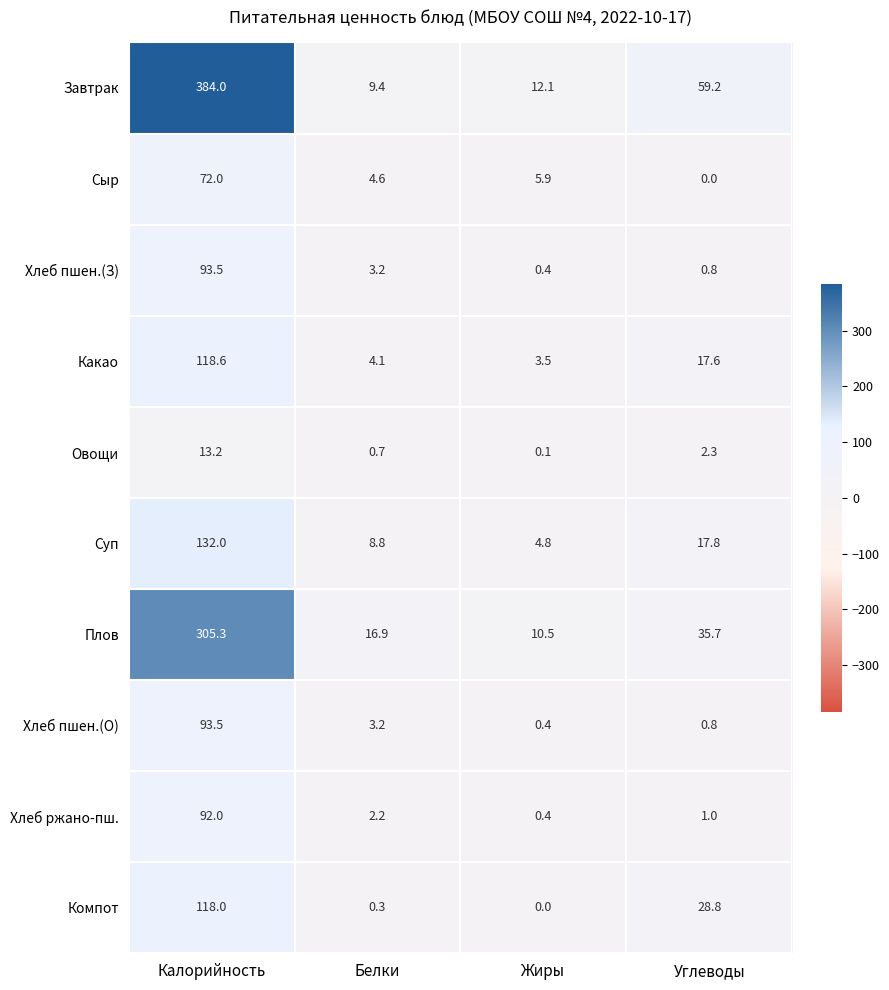

Rank the categories by Плов value from highest to lowest.

Калорийность, Углеводы, Белки, Жиры